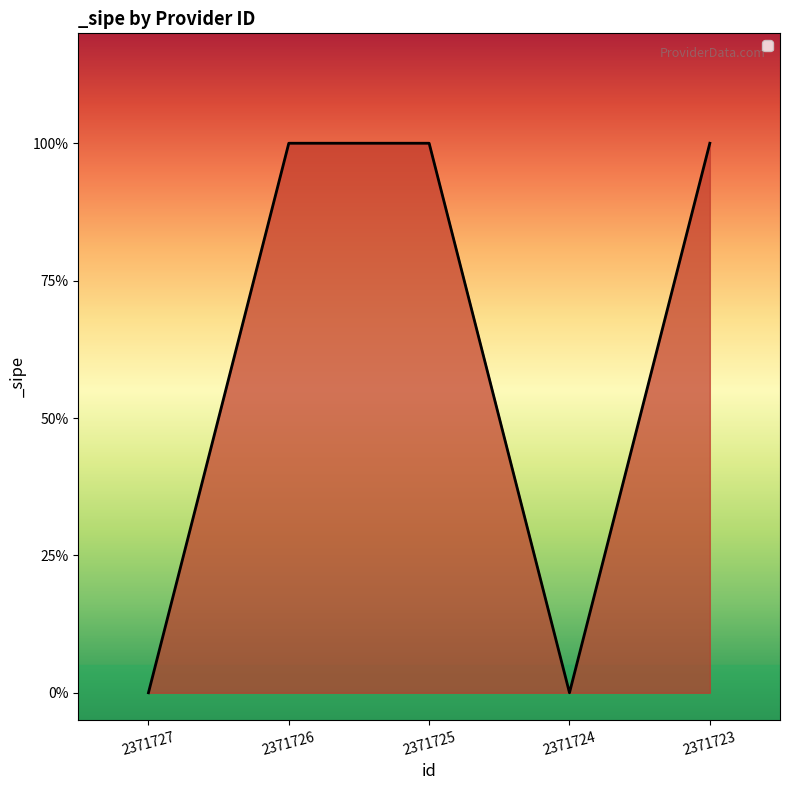

Does the chart display data point markers on the line(s)?

No